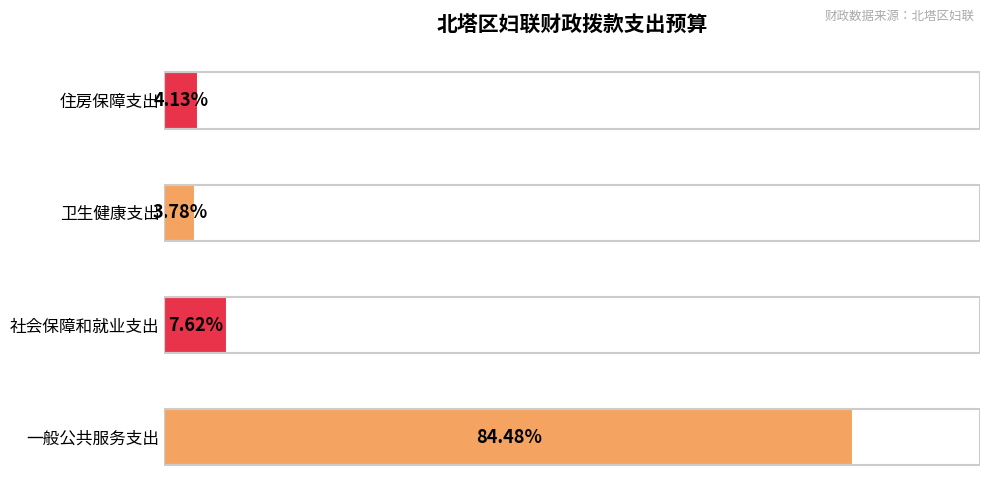

At which category does the chart reach its peak across all series?

一般公共服务支出